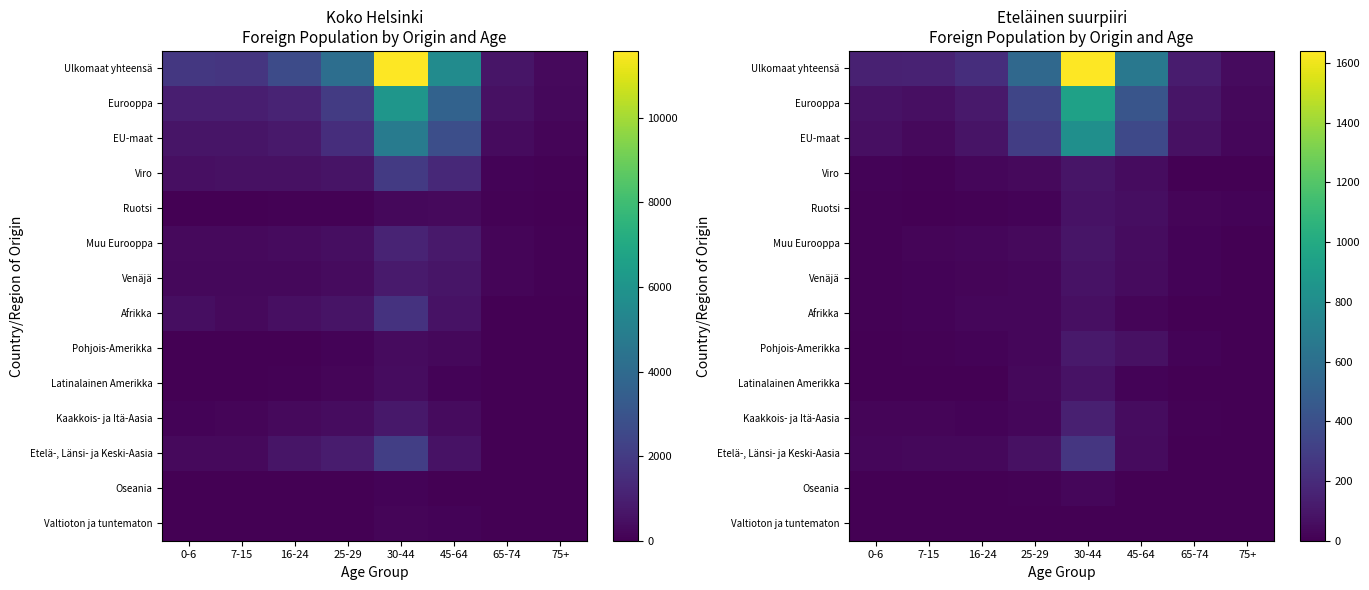

Which series has the largest total across all categories?

Ulkomaat yhteensä